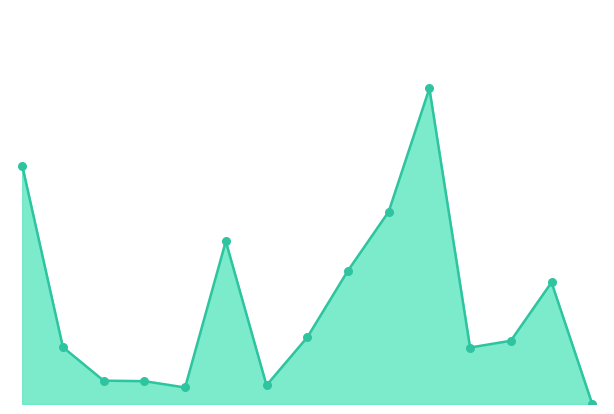

Does the chart have visible grid lines?

No